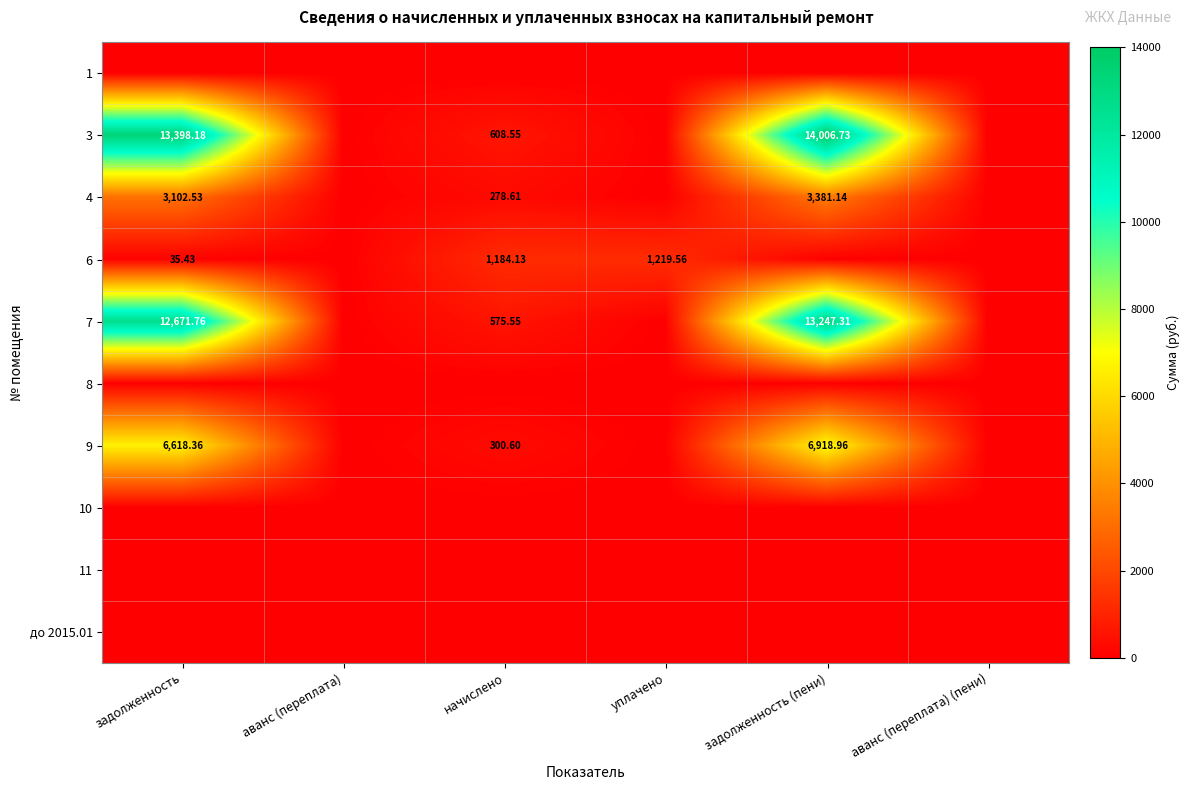

True or false: 4 has a value of 3381.1 at задолженность (пени).

True